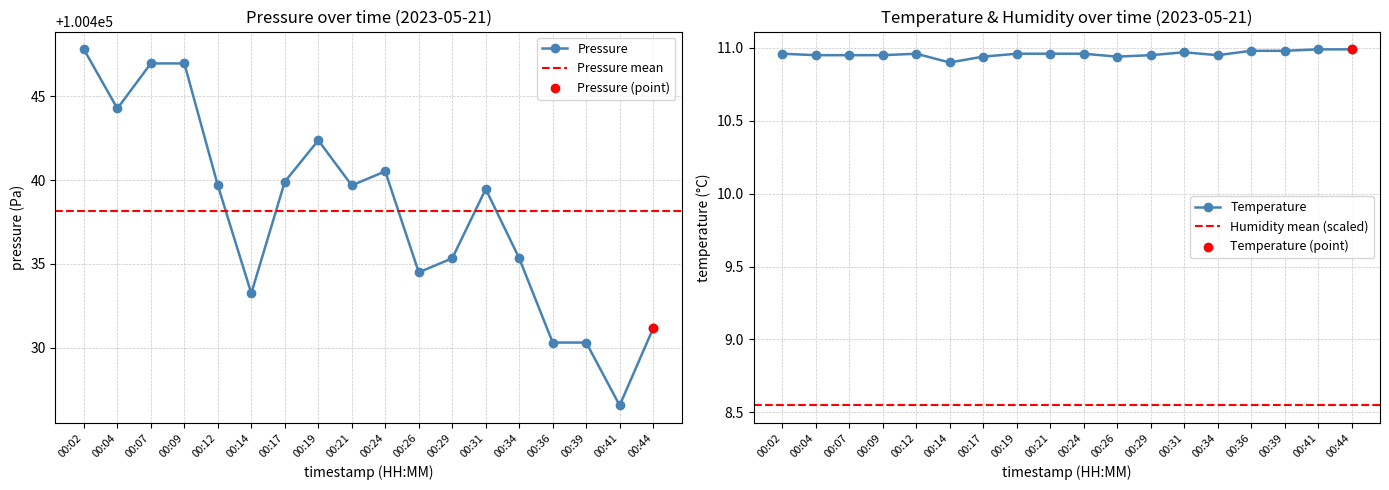

At which category is the sum across all series the highest?

00:02